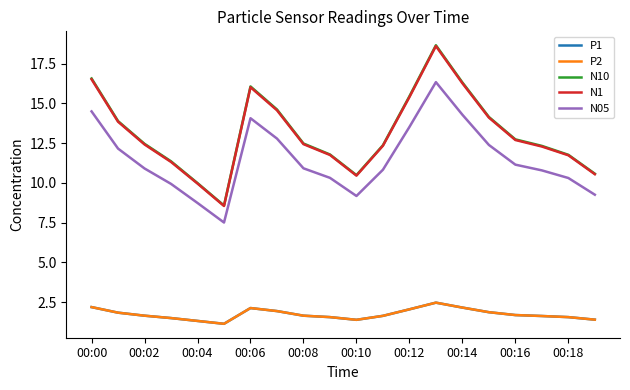

At which label does N1 reach its peak?

13